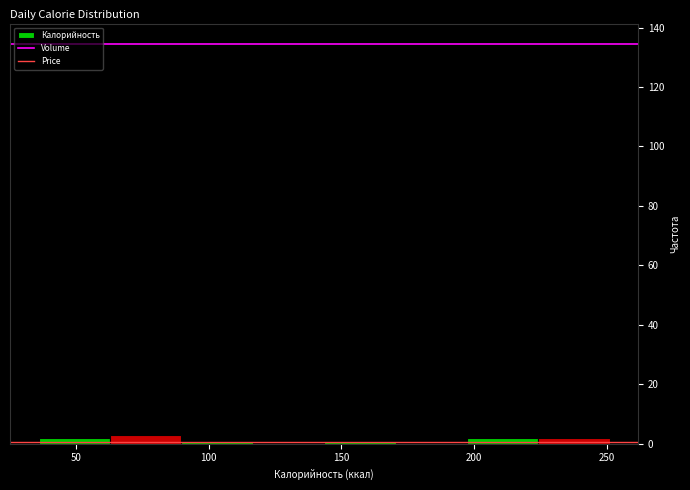

Reading left to right, list every bar in this chart as the range it spans on the x-axis followed by its height. Neither the bar edges nor the heights are printed on the chart, so give them approximately, as read against the axes.

35 to 65: 2
65 to 90: 4
90 to 115: under 2
115 to 145: 0
145 to 170: under 2
170 to 195: 0
195 to 225: 2
225 to 250: 2